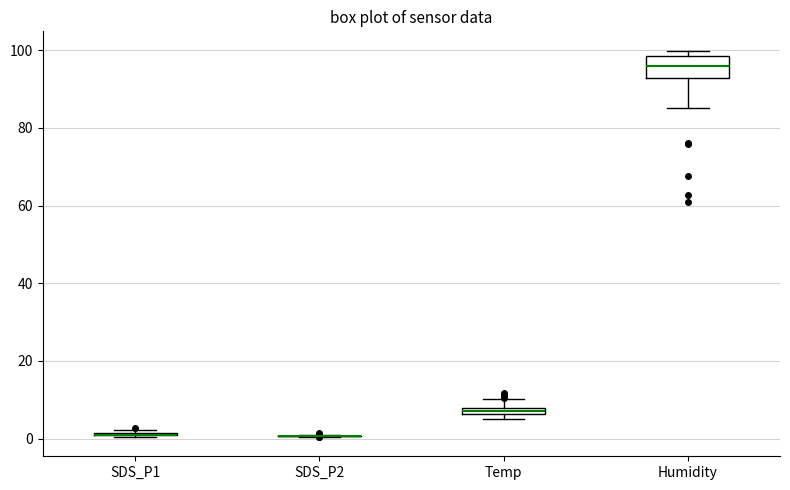

Comparing the boxes themselves (not the whiskers), which one is the tallest?

Humidity